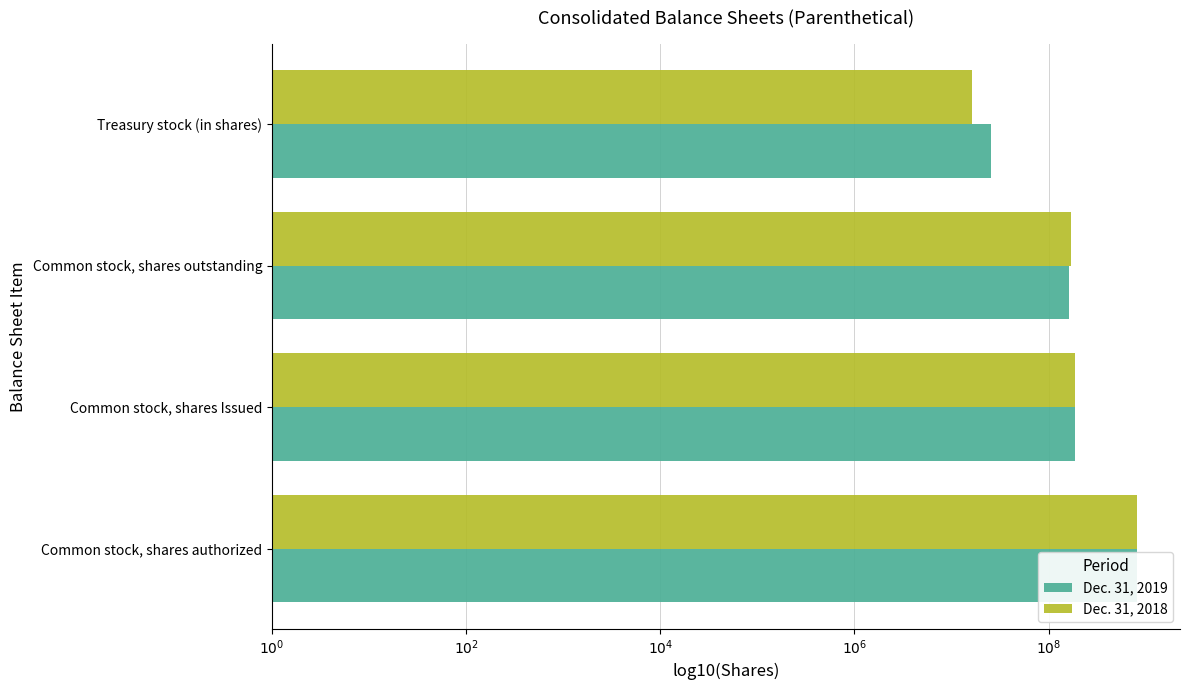

Reading left to right, transcribe all the data shown in this chart.

Dec. 31, 2019: 8.9	8.3	8.2	7.4
Dec. 31, 2018: 8.9	8.3	8.2	7.2